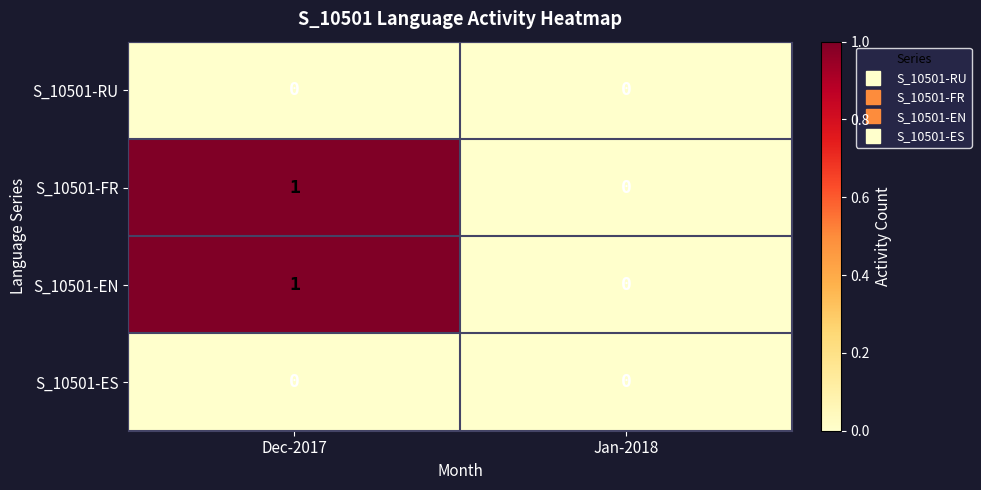

How many values in S_10501-EN are above zero?

1